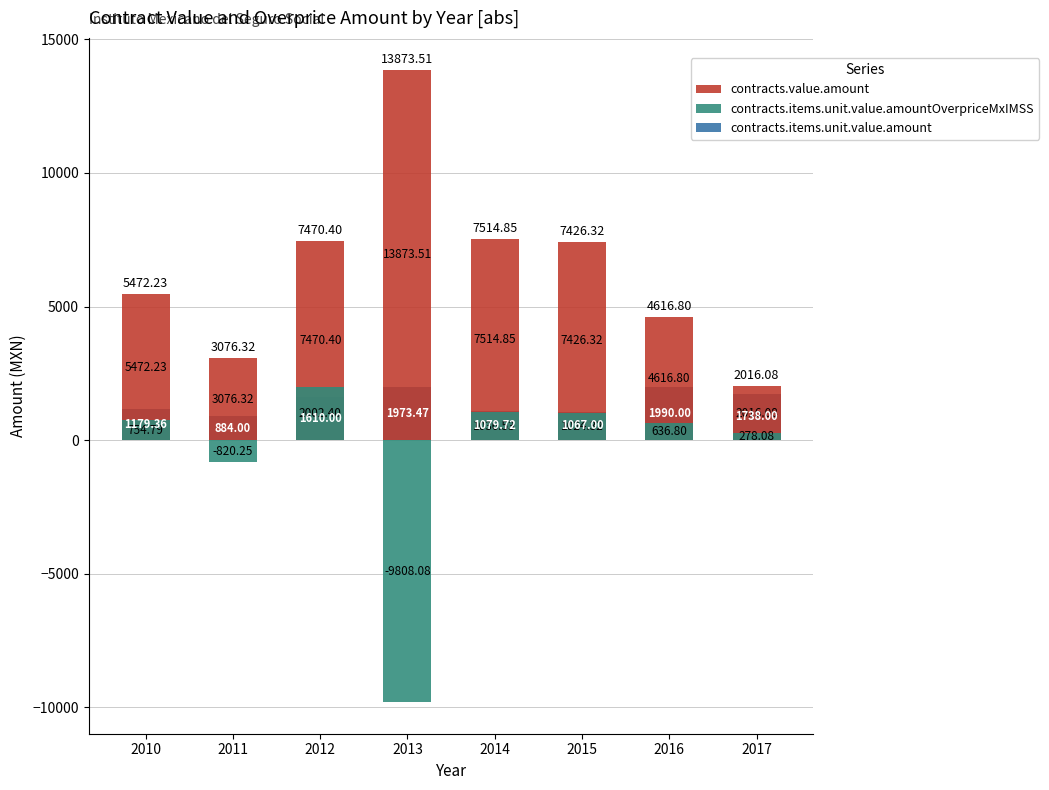

What is the spread (max minus min) of values at 2013?

23681.6